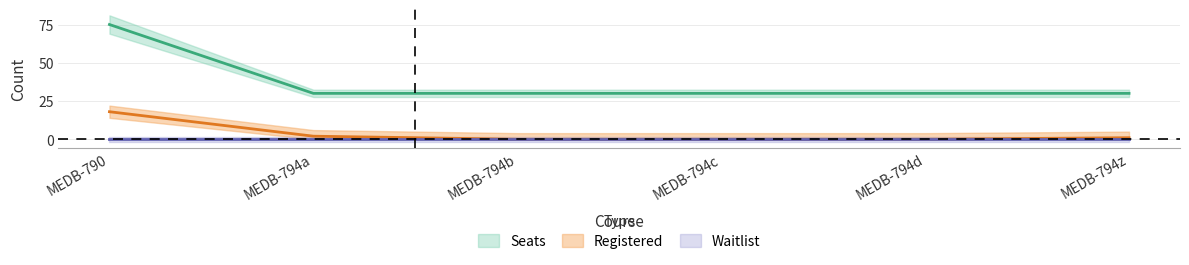

What is the sum of all Registered values?

21